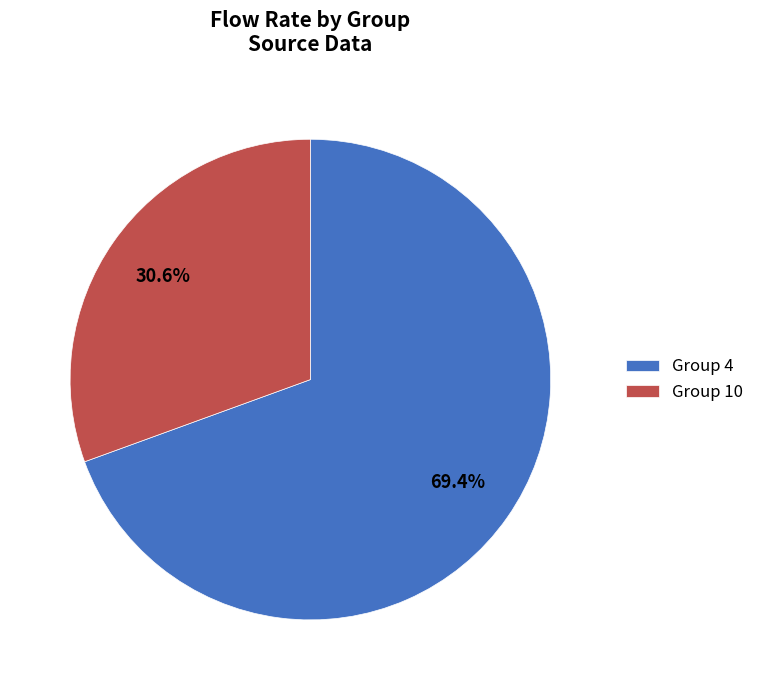

What percentage is NOT represented by Group 10?

69.4%